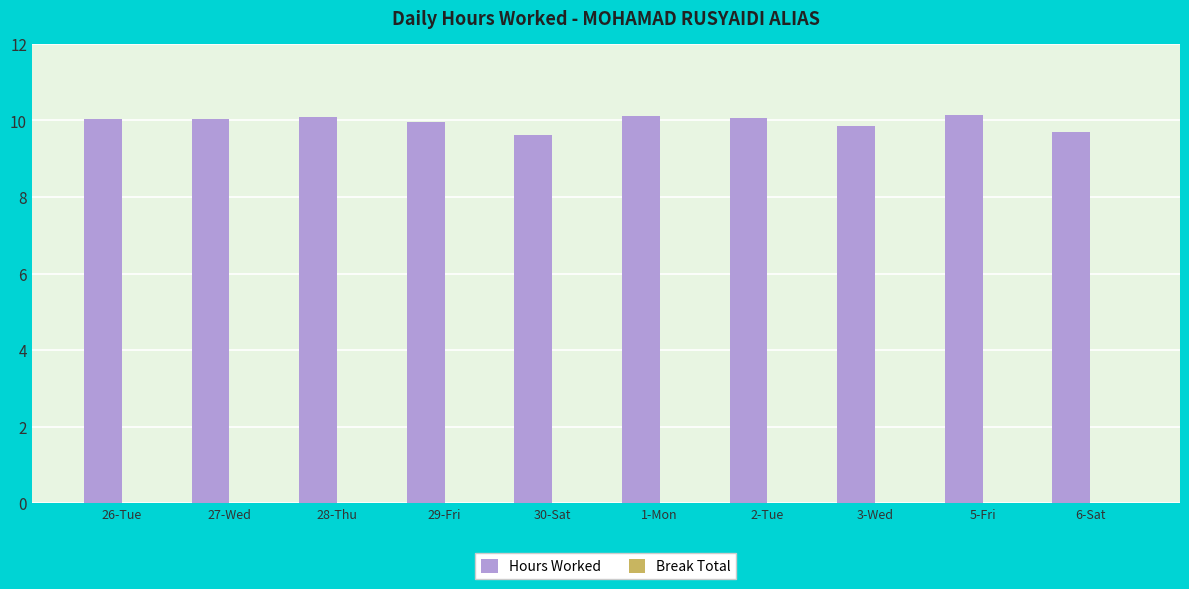

Is it true that the value at 3-Wed is 14.9?

False